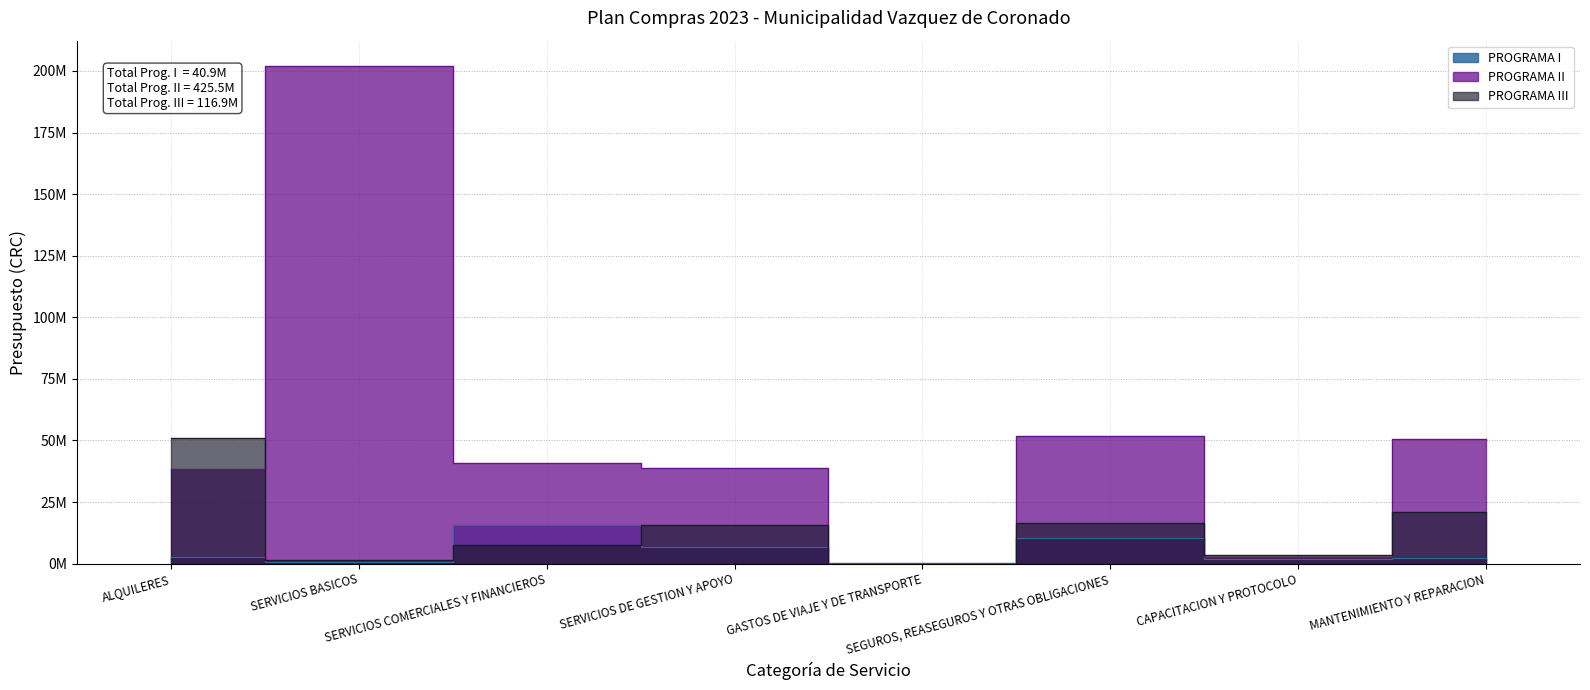

Which has a higher value, SERVICIOS COMERCIALES Y FINANCIEROS or ALQUILERES?

SERVICIOS COMERCIALES Y FINANCIEROS